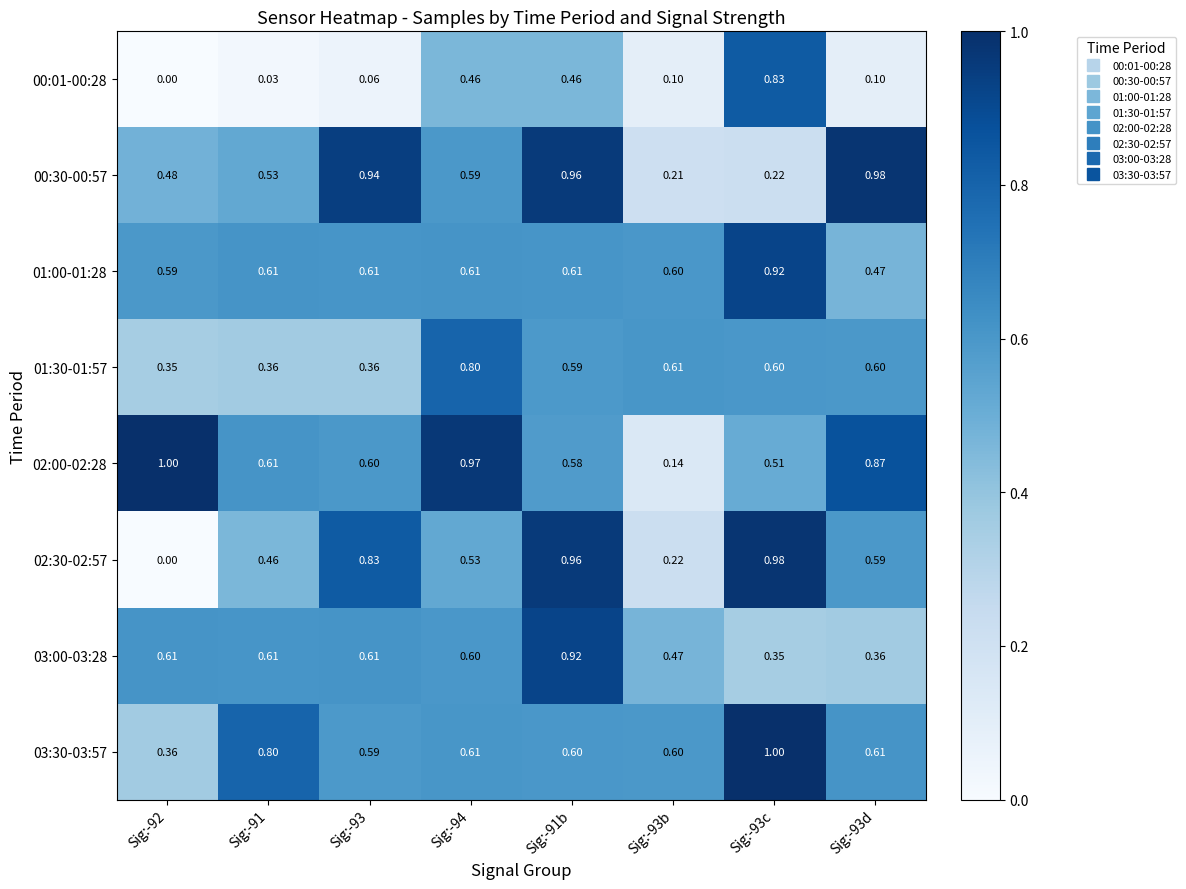

Is the value of 02:00-02:28 at Sig:-92 greater than the value of 03:00-03:28 at Sig:-93d?

Yes